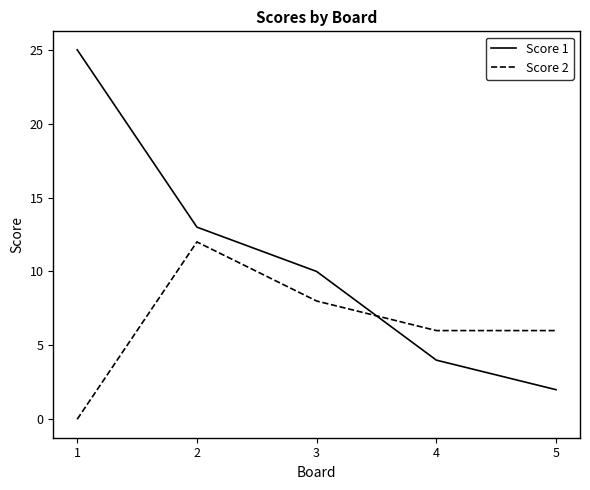

What is the total value across all series at 4?

10